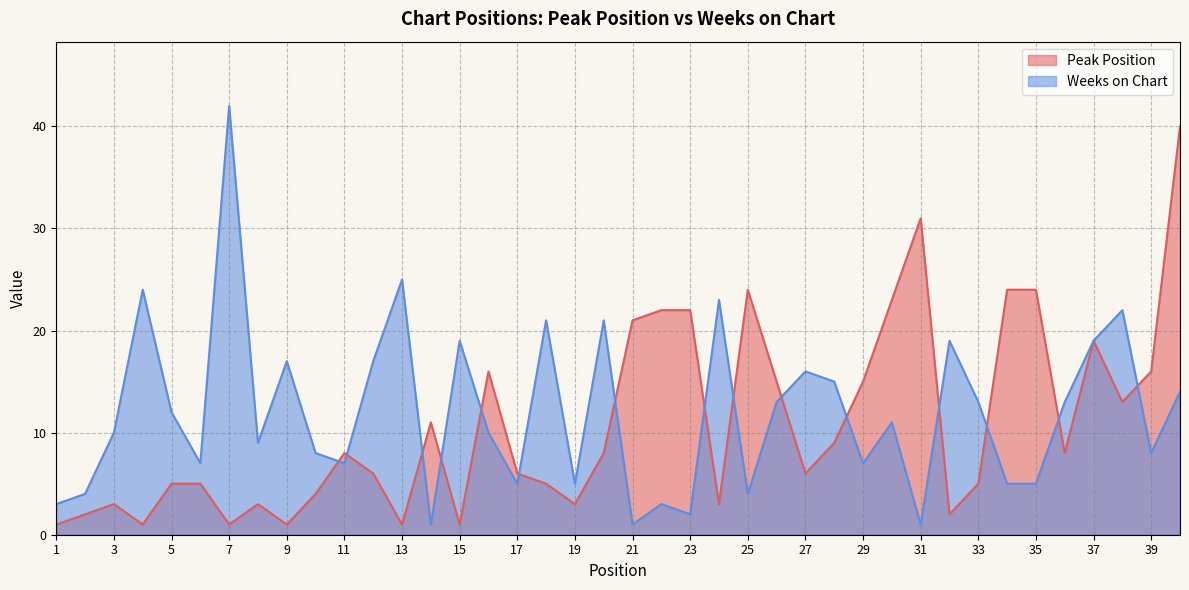

What is the minimum value shown in the chart?

1